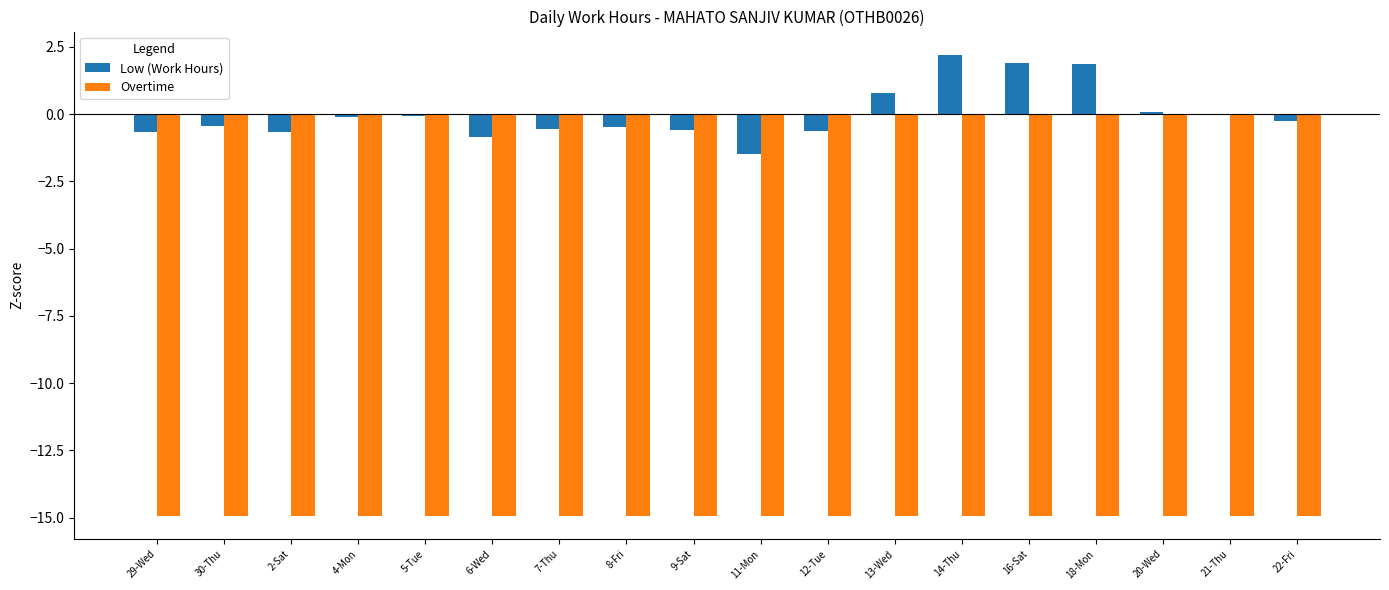

What is the sum of all Overtime values?

-268.8